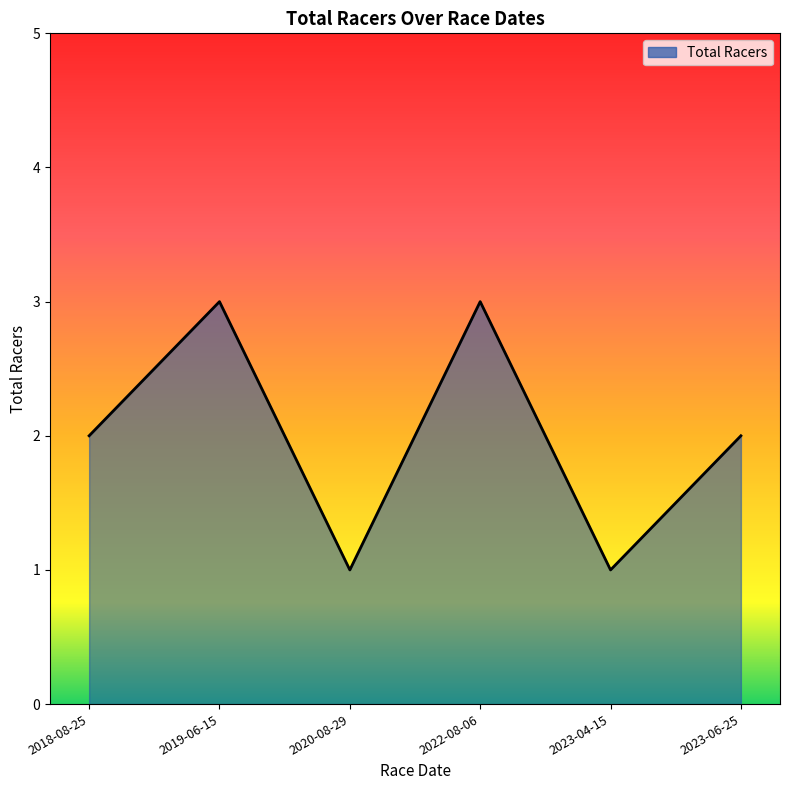

What is the greatest value displayed?

3